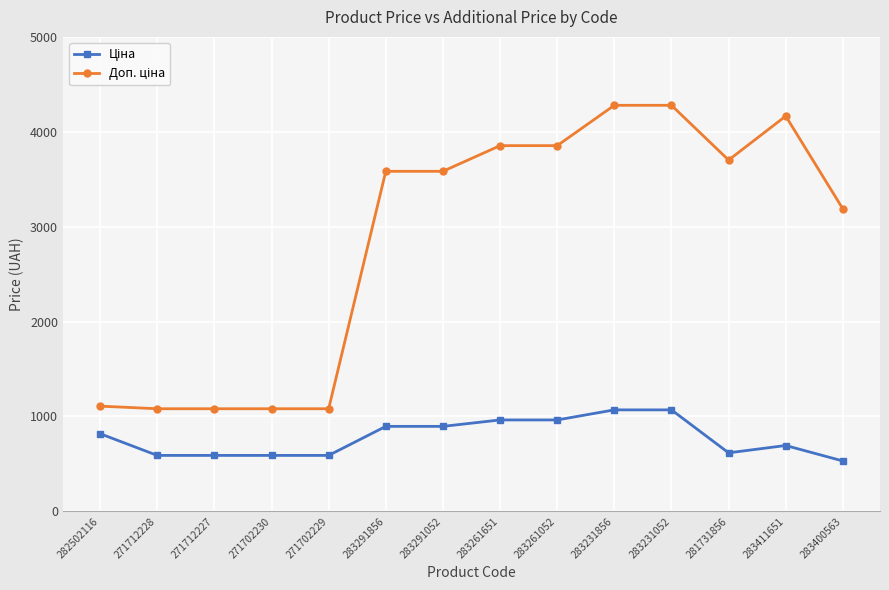

What is the label of the 8th point from the left?

283261651